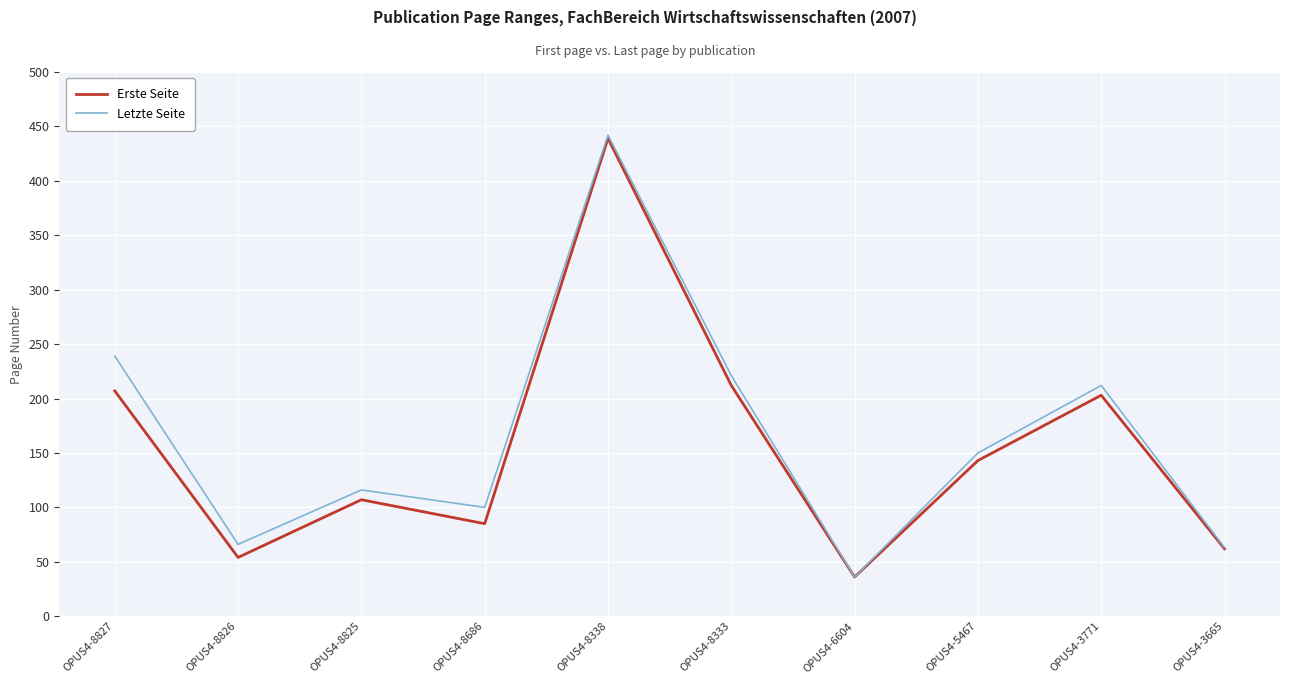

Where is the first local maximum for Letzte Seite?

OPUS4-8825